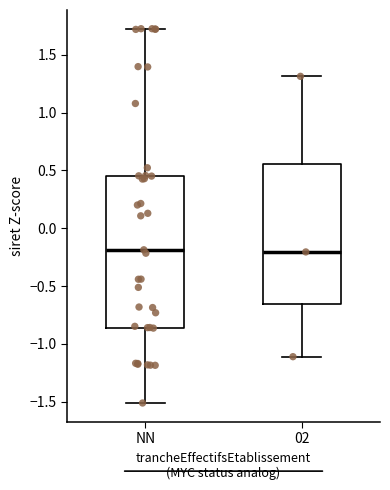

Where is the lower edge of the box for NN on the y-axis? The values are not printed on the chart, so give them approximately, as read against the axis.

-0.85